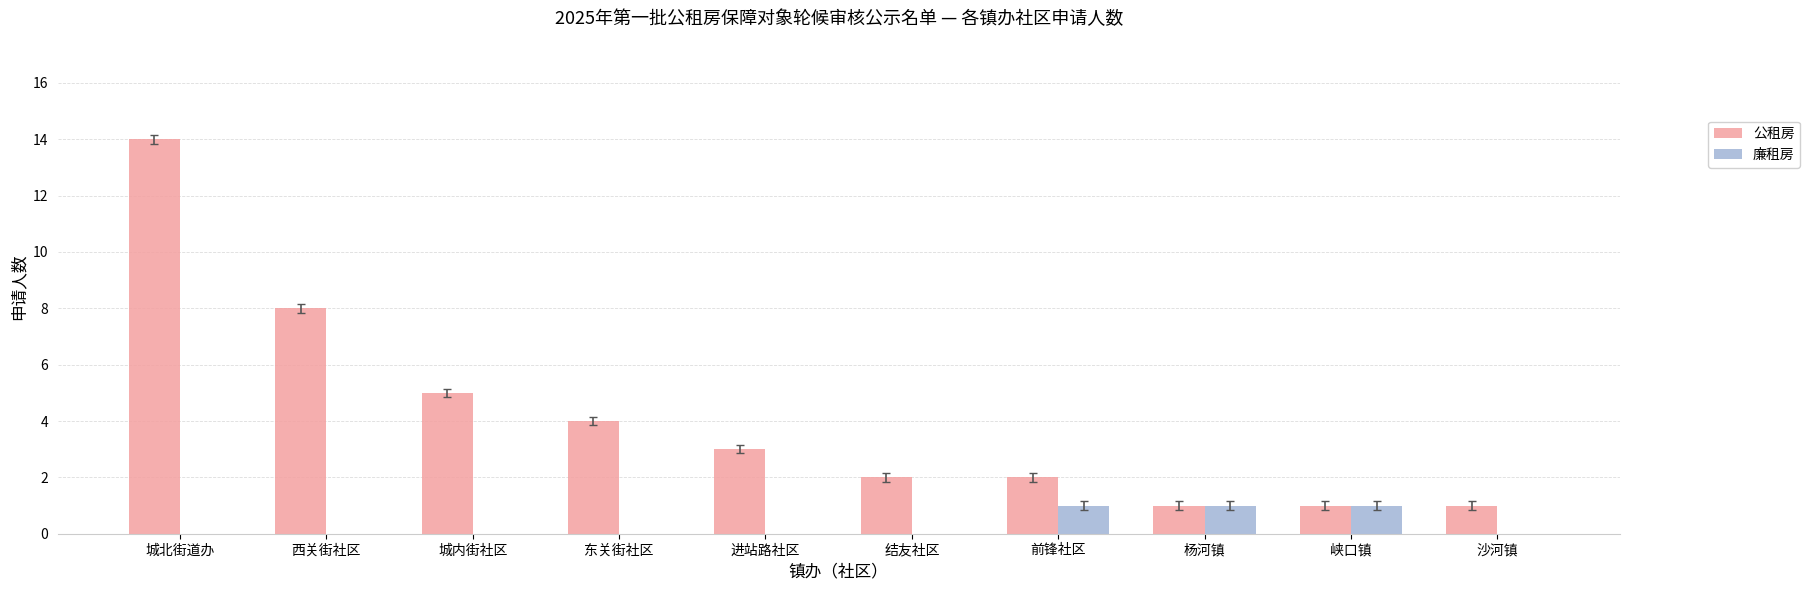

What is the sum of all 公租房 values?

41